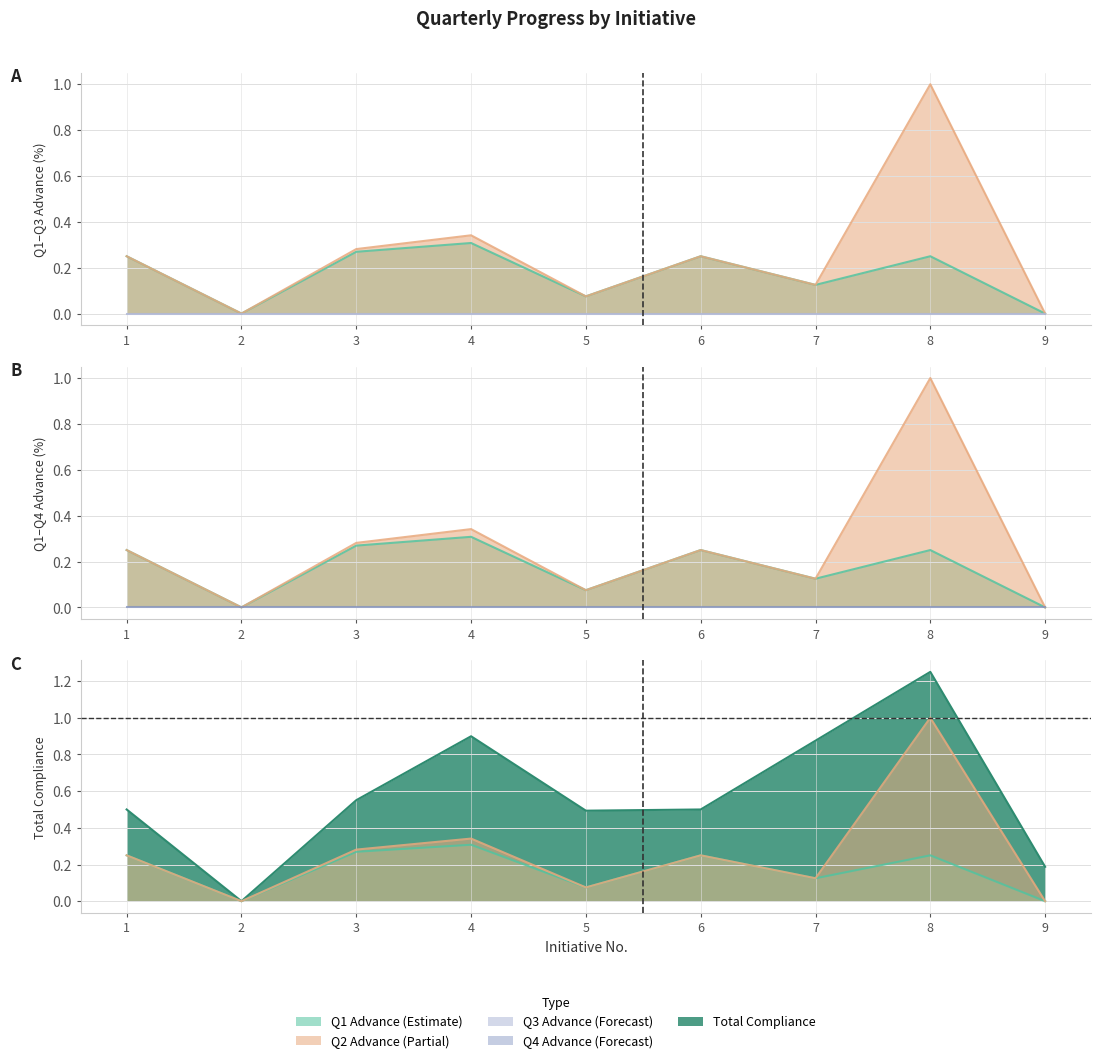

Is the value of Q1 Advance (Estimate) at 5 greater than the value of Q2 Advance (Partial) at 8?

No